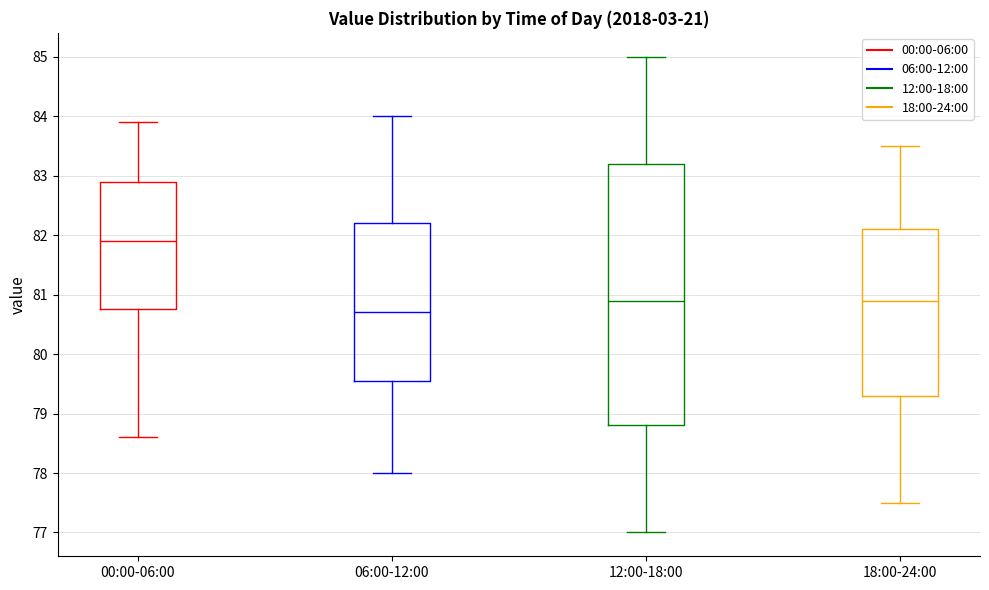

Reading left to right, read every box against the y-axis: the position of its median line, the range the box covers, and the ends of its whiskers. The values are not printed on the chart, so give them approximately, as read against the axis.

00:00-06:00: median 81.9, box 80.8 to 82.9, whiskers 78.6 to 83.9
06:00-12:00: median 80.7, box 79.6 to 82.2, whiskers 78.0 to 84.0
12:00-18:00: median 80.9, box 78.8 to 83.2, whiskers 77.0 to 85.0
18:00-24:00: median 80.9, box 79.3 to 82.1, whiskers 77.5 to 83.5